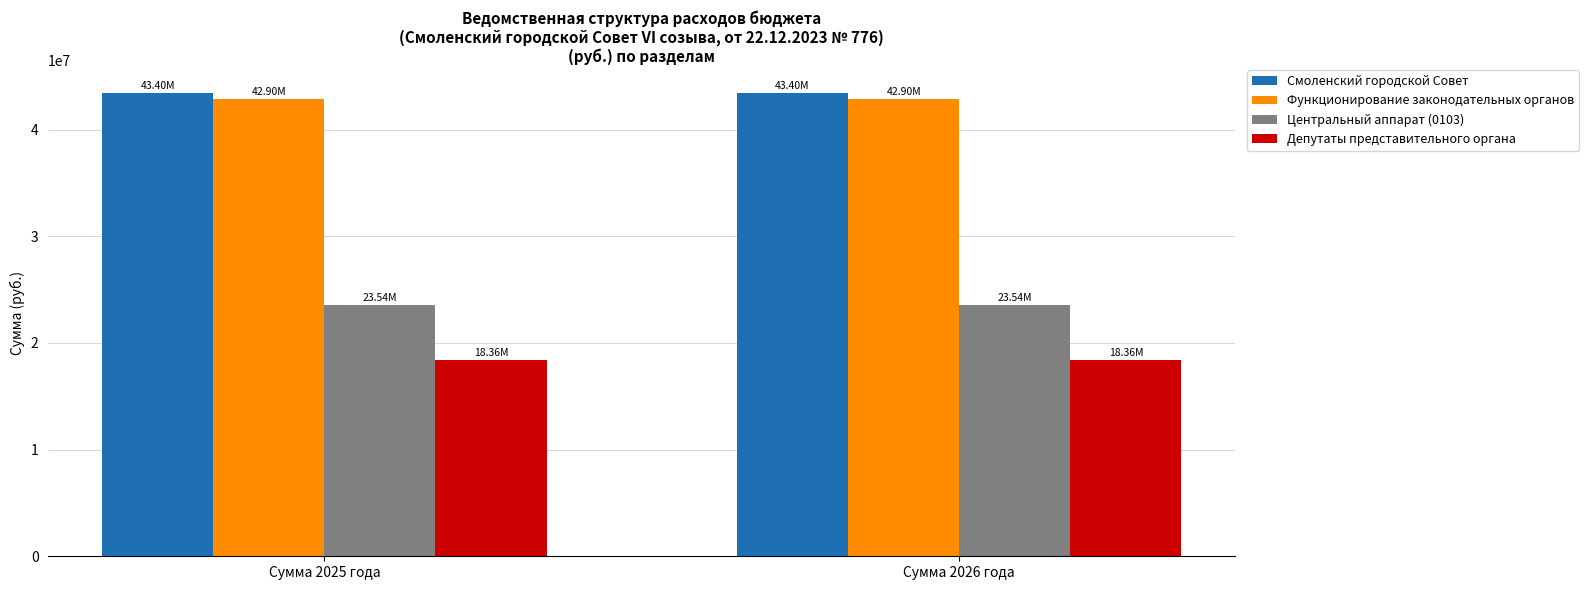

At how many categories does at least one series exceed 23657049?

2